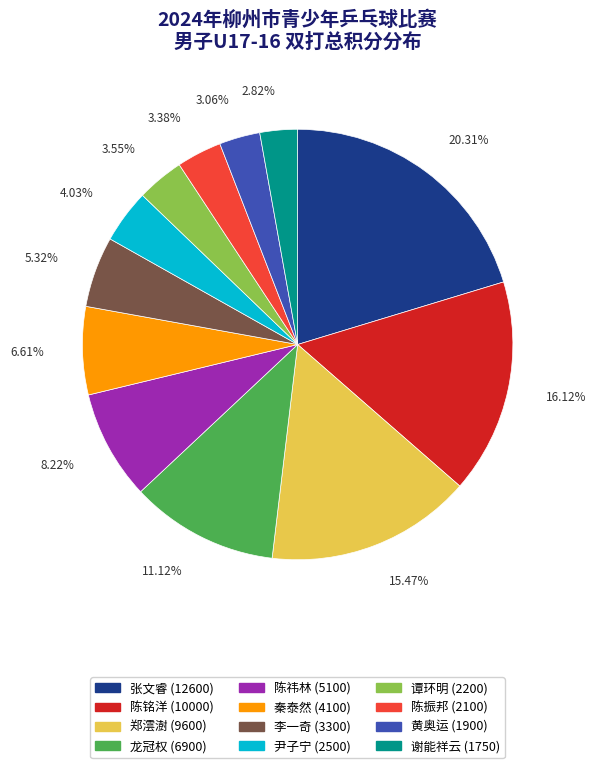

How much of the chart is everything except 陈振邦?

96.6%